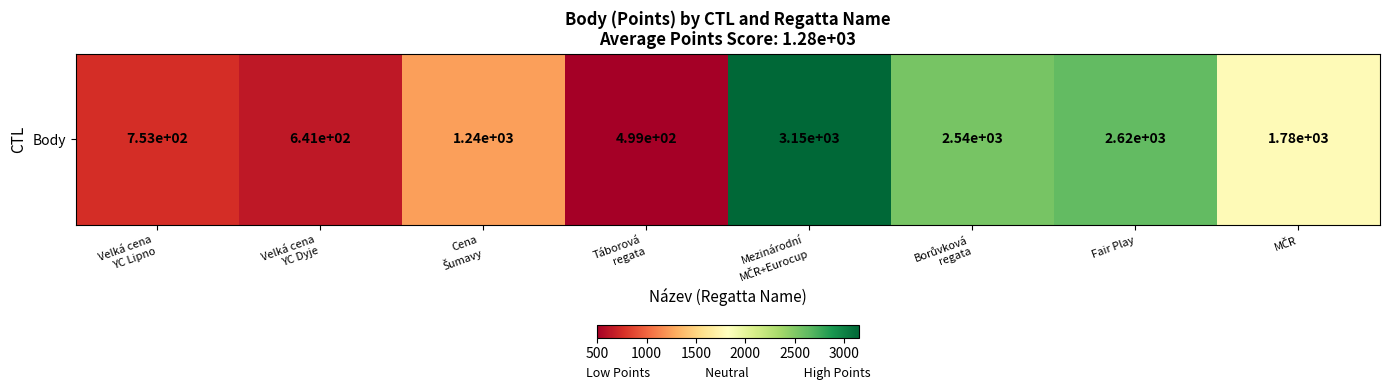

Which has a higher value, Velká cena
YC Lipno or Borůvková
regata?

Borůvková
regata